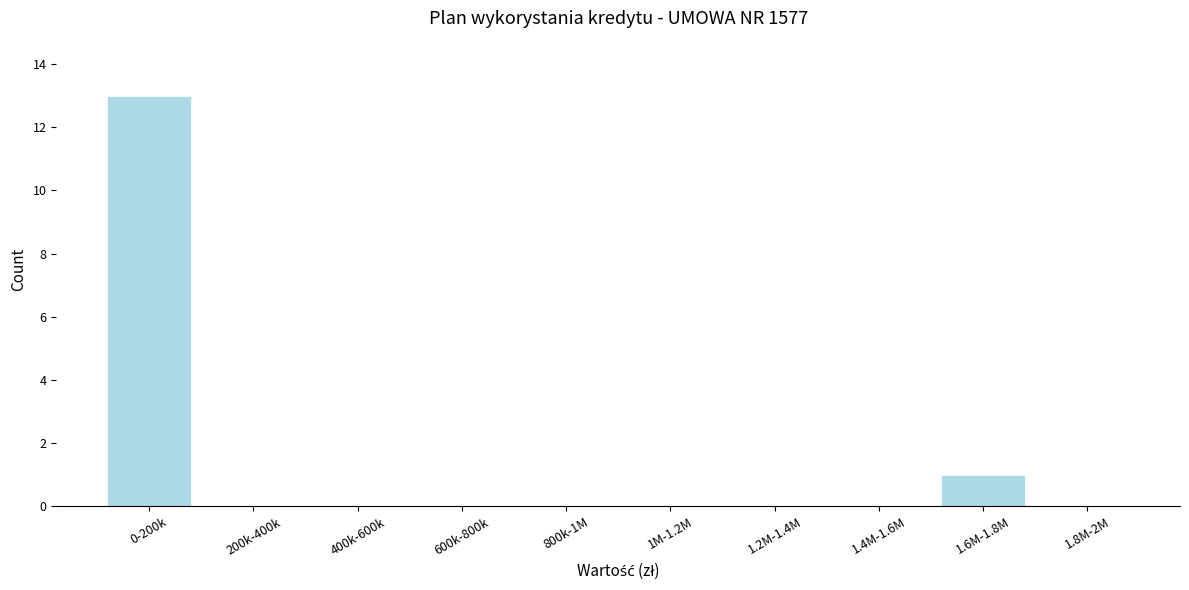

Reading left to right, list all the values displayed in this chart.

0-200k=13	200k-400k=0	400k-600k=0	600k-800k=0	800k-1M=0	1M-1.2M=0	1.2M-1.4M=0	1.4M-1.6M=0	1.6M-1.8M=1	1.8M-2M=0